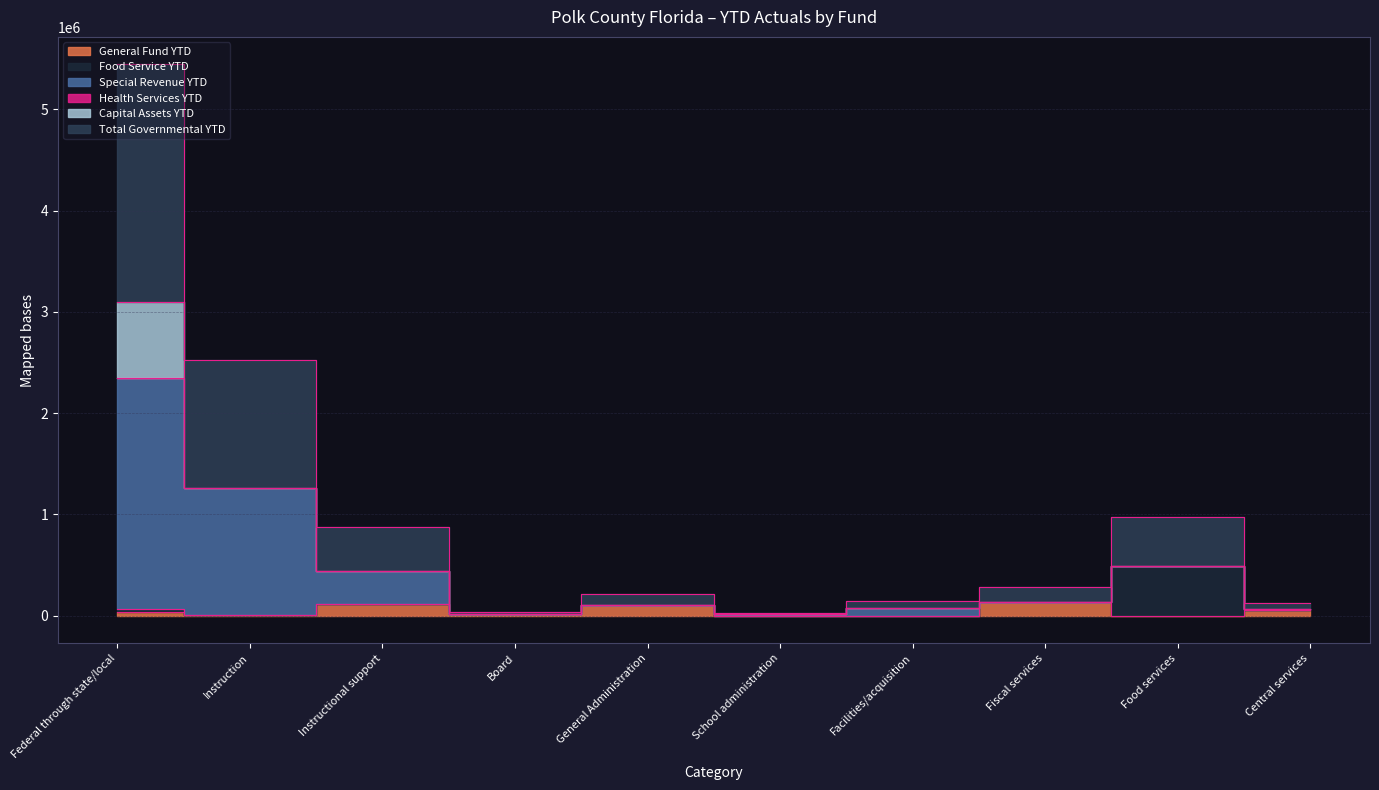

True or false: General Fund YTD has a value of 107117.2 at General Administration.

True